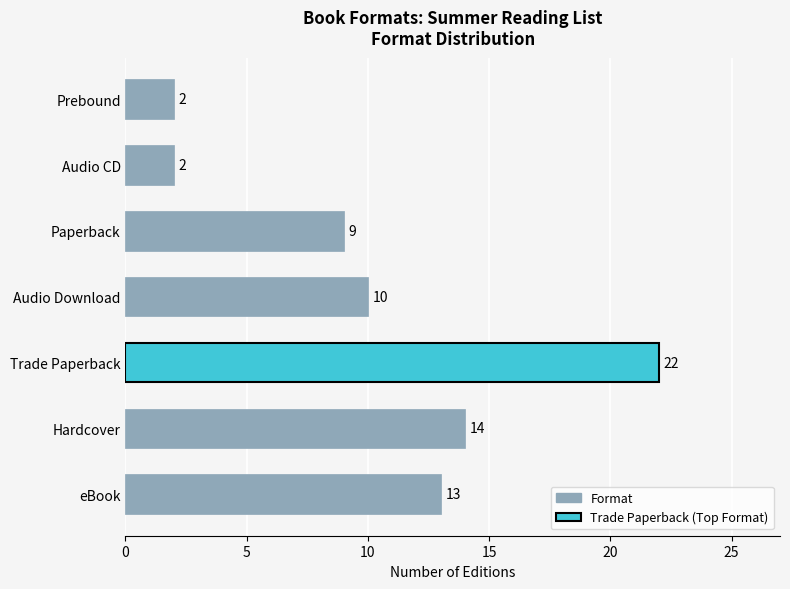

How many categories are shown in the chart?

7